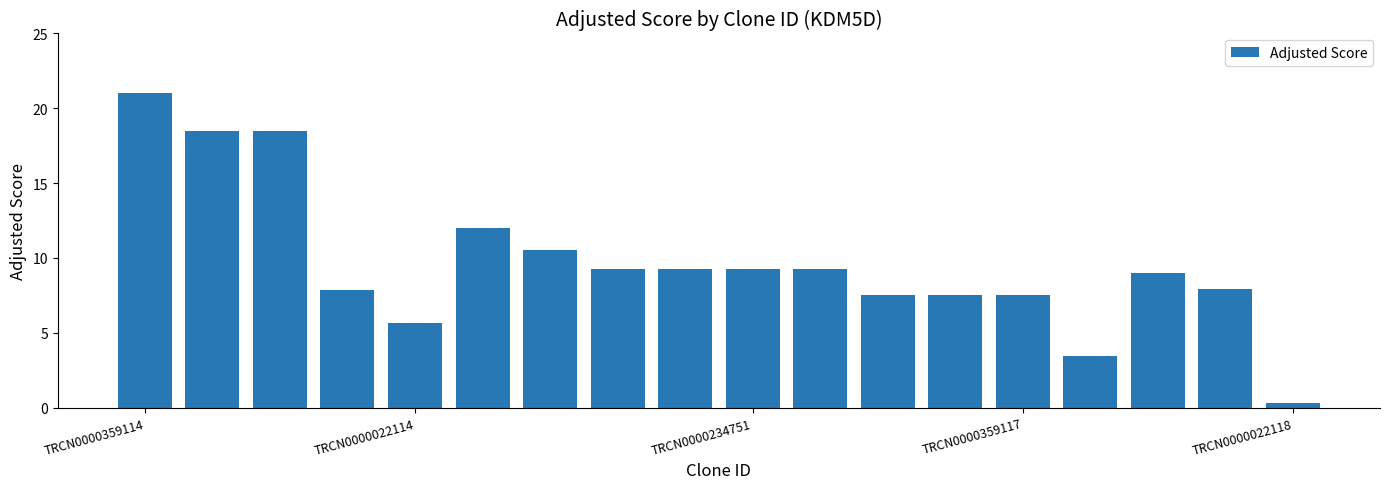

What is the value of the 17th bar from the left?

7.9